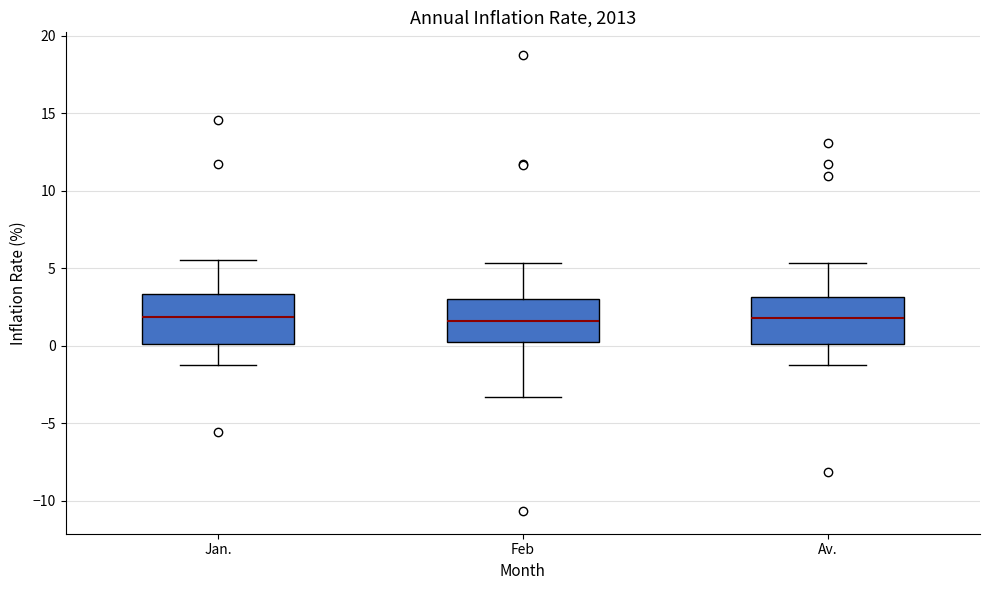

Reading left to right, transcribe this box plot: for each box, give where its median line is, the range the box spans, and where its two whiskers end, as read against the y-axis. The values are not printed on the chart, so give them approximately, as read against the axis.

Jan.: median 2.0, box 0.0 to 3.5, whiskers -1.0 to 5.5
Feb: median 1.5, box 0.5 to 3.0, whiskers -3.5 to 5.5
Av.: median 2.0, box 0.0 to 3.0, whiskers -1.0 to 5.5